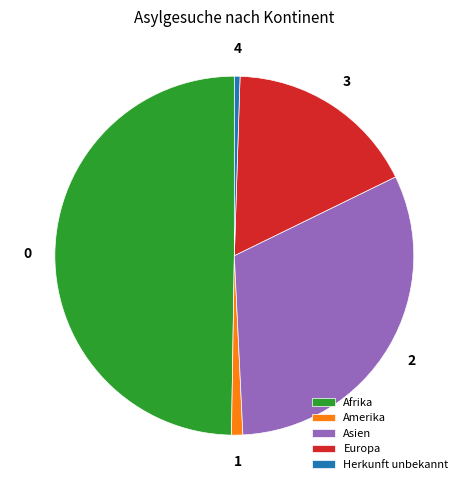

Which slice is the largest?

Afrika